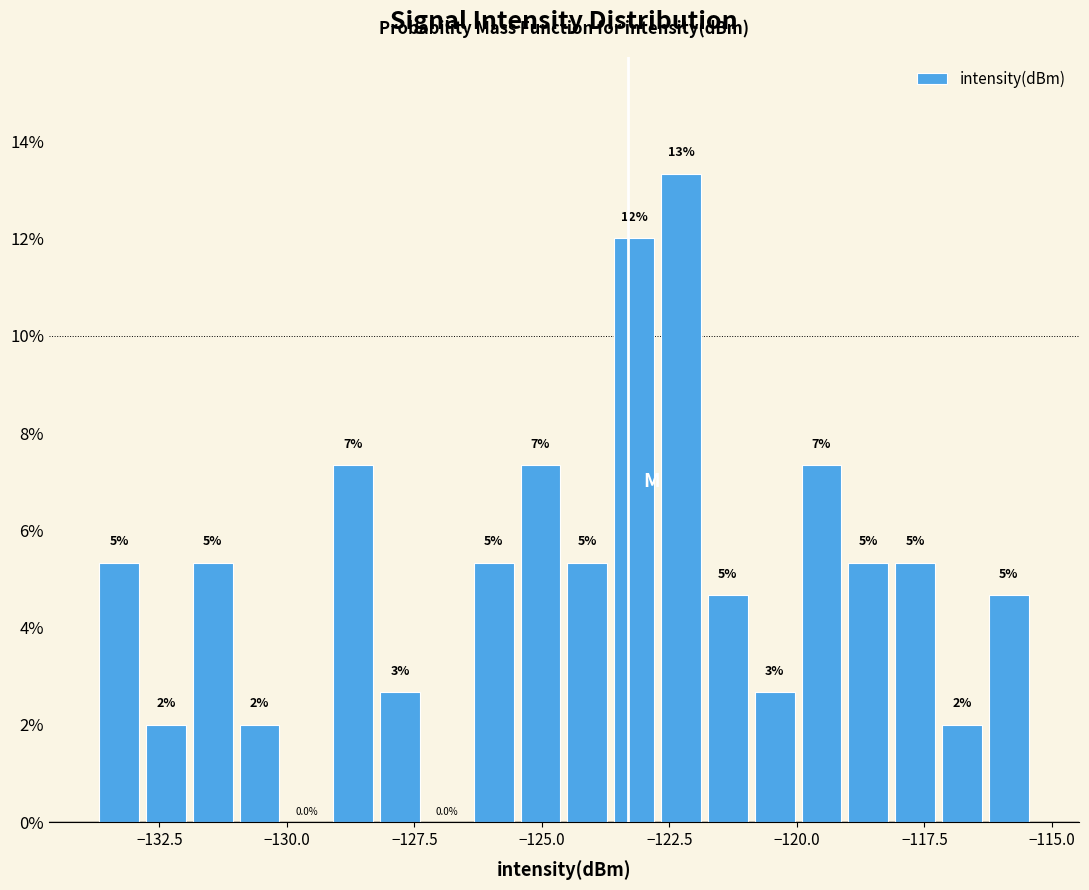

Around what value on the x-axis is the tallest bar? Give the approximate position of its centre, as read against the axis.

-122.5